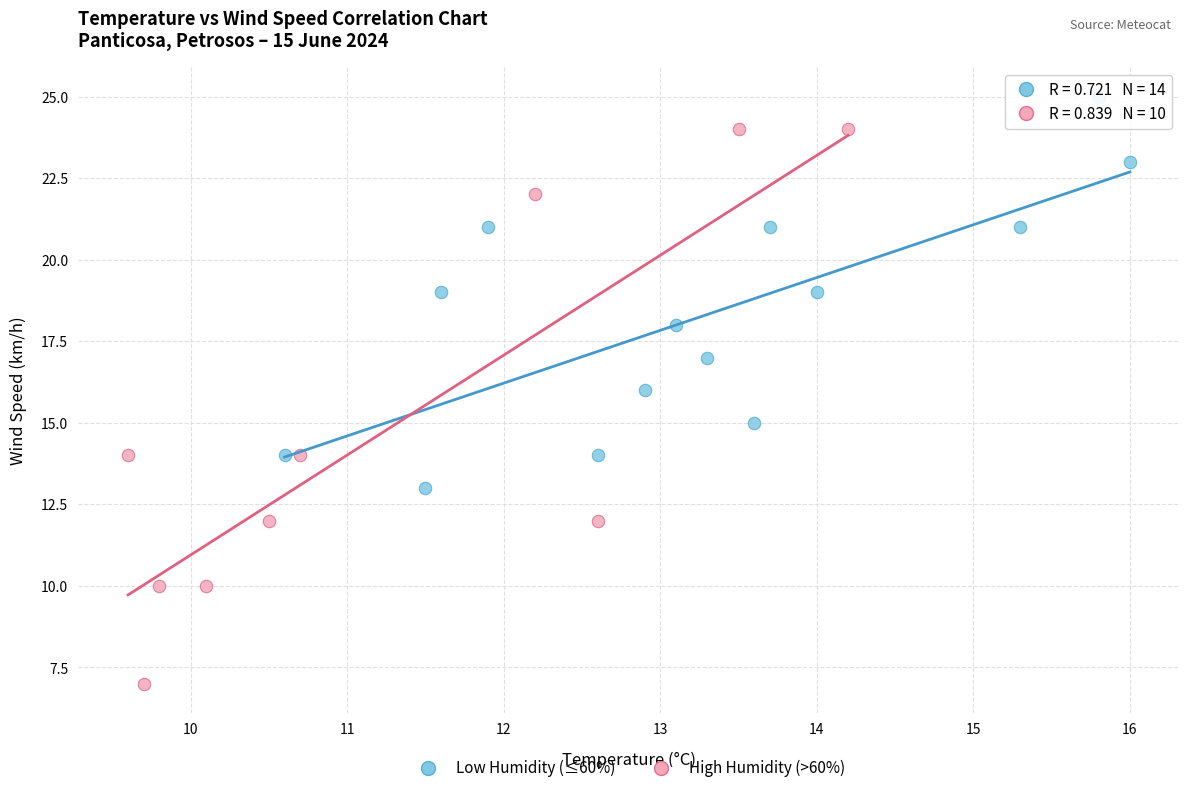

What are all the series names shown in the legend?

Low Humidity (≤60%), High Humidity (>60%)